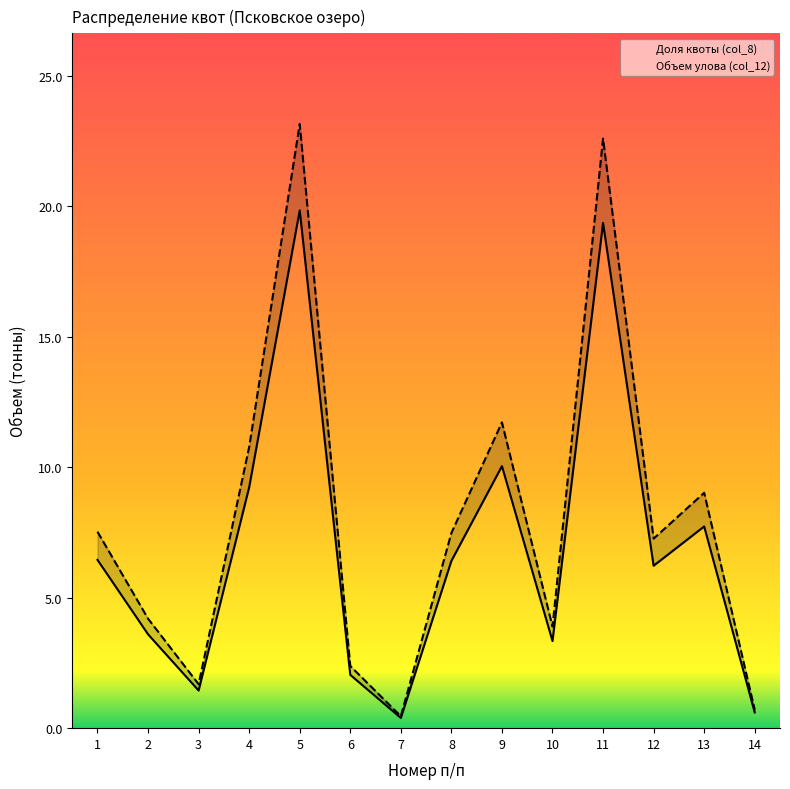

The Доля квоты (col_8) series shows 1.8 at 13. True or false?

False